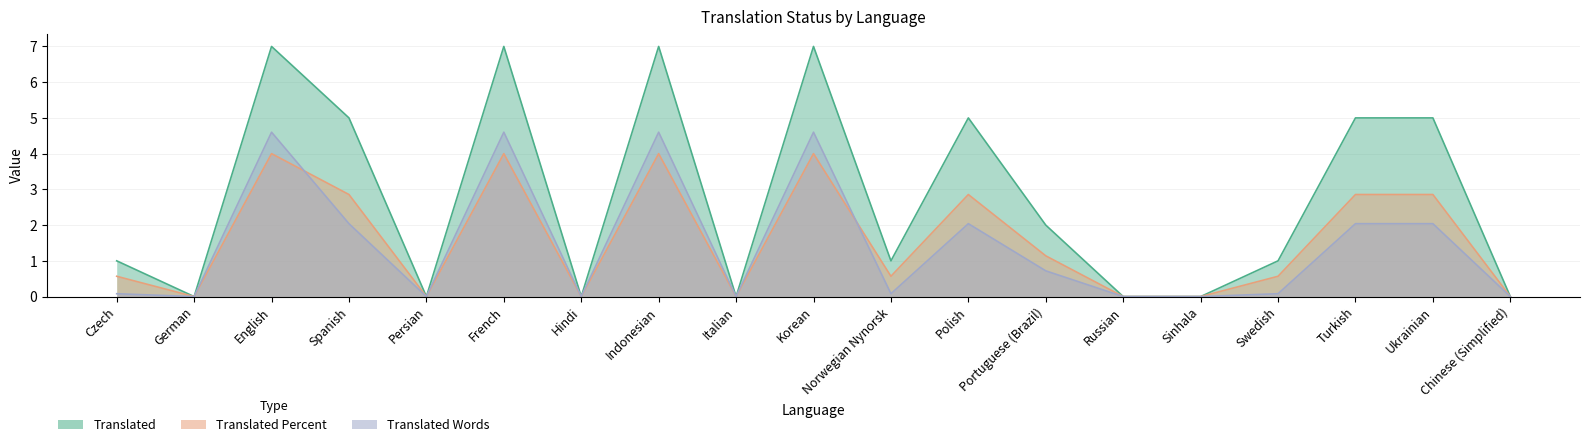

Rank the categories by Translated Words value from highest to lowest.

English, French, Indonesian, Korean, Spanish, Polish, Turkish, Ukrainian, Portuguese (Brazil), Czech, Norwegian Nynorsk, Swedish, German, Persian, Hindi, Italian, Russian, Sinhala, Chinese (Simplified)